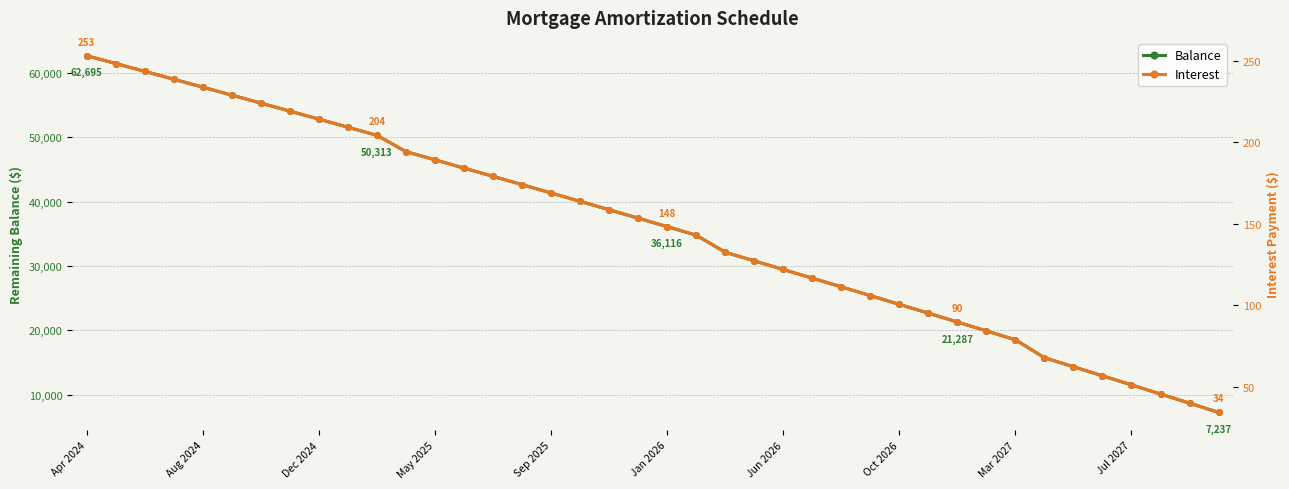

The value of Balance at Apr 2024 is 62695. True or false?

True